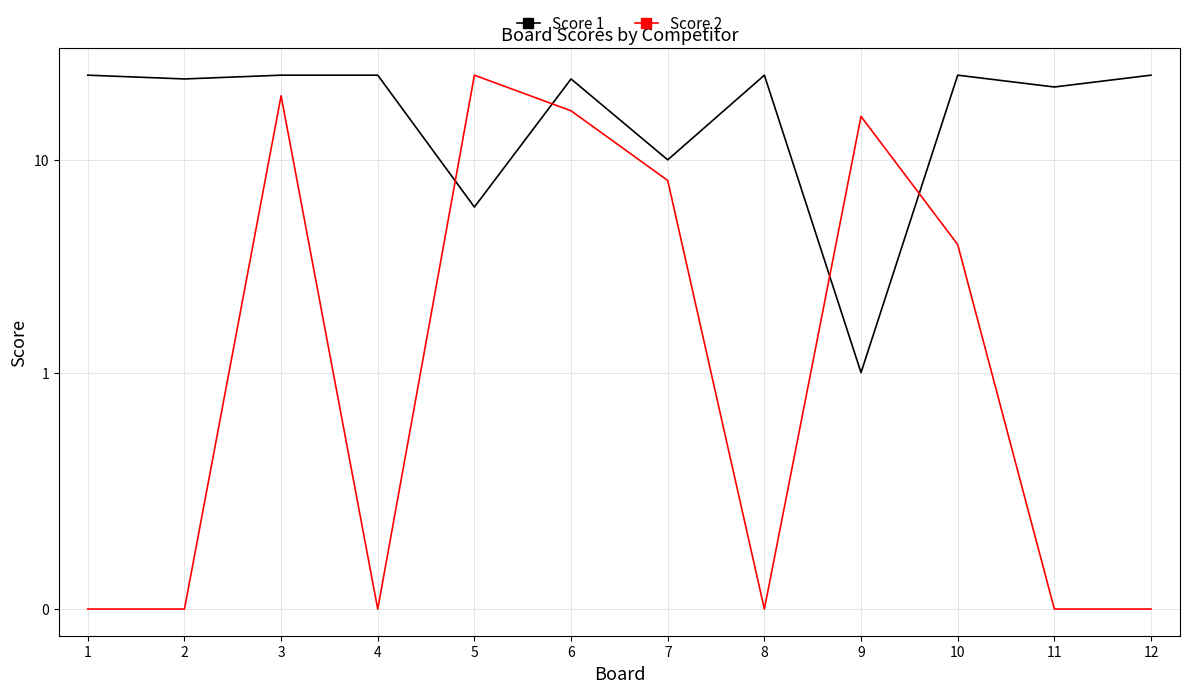

What is the value of the Score 2 point at the 6th from the left?

17